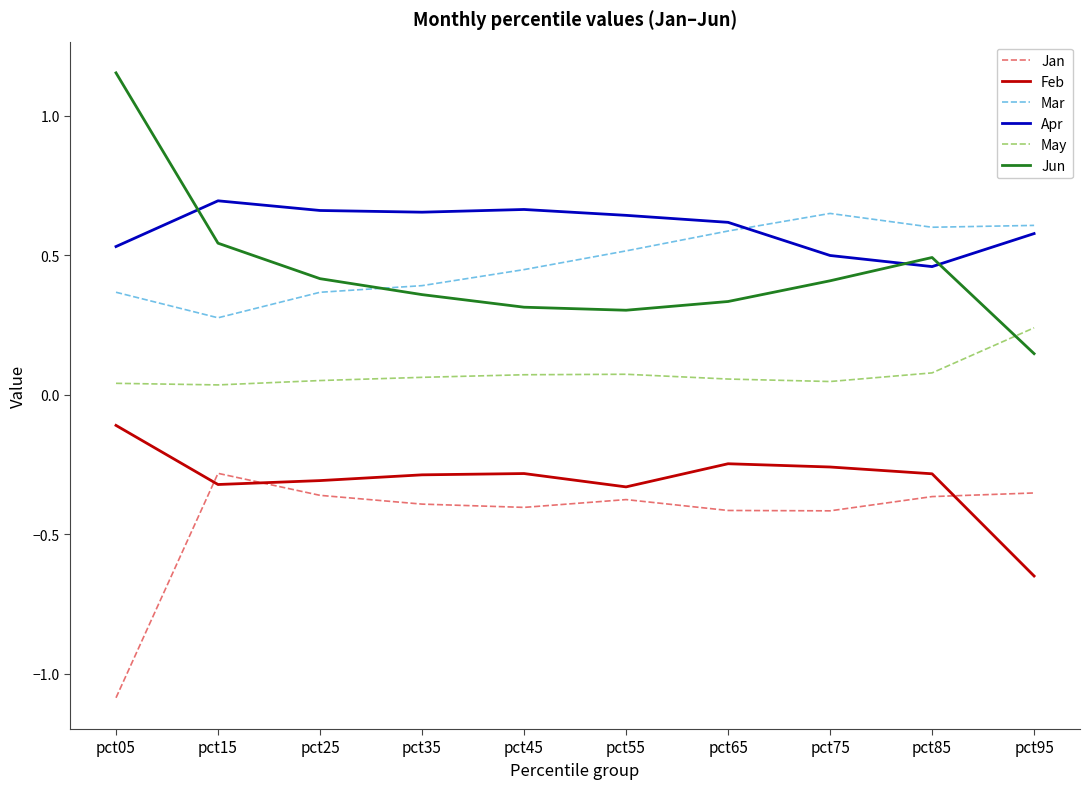

What is the spread (max minus min) of values at pct15?

1.0